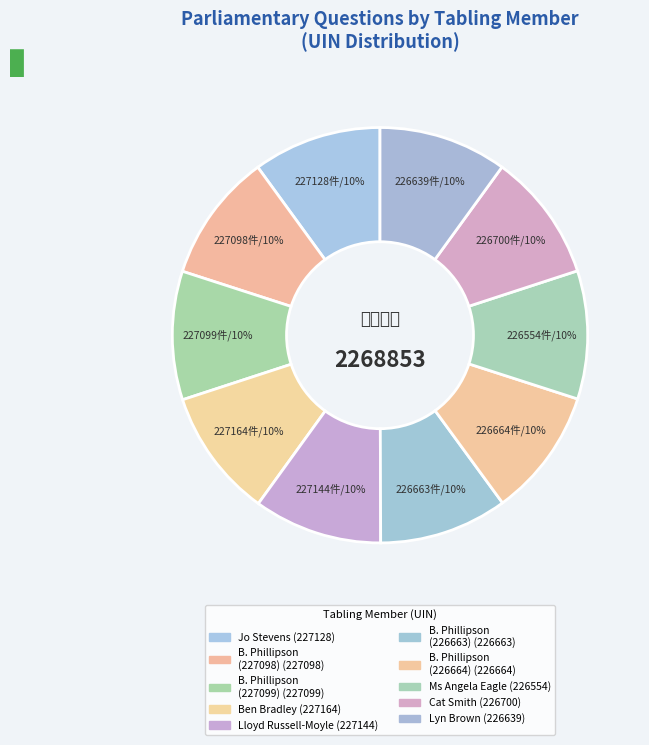

Is there a majority slice in this chart?

No